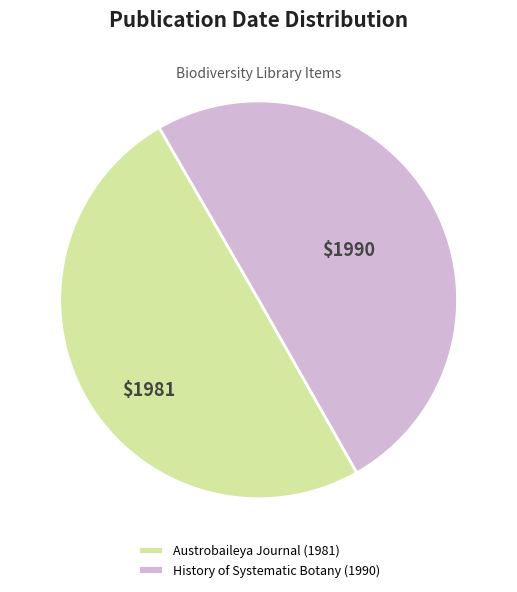

Approximately how many times larger is the value at Austrobaileya Journal (1981) compared to History of Systematic Botany (1990)?

1.0